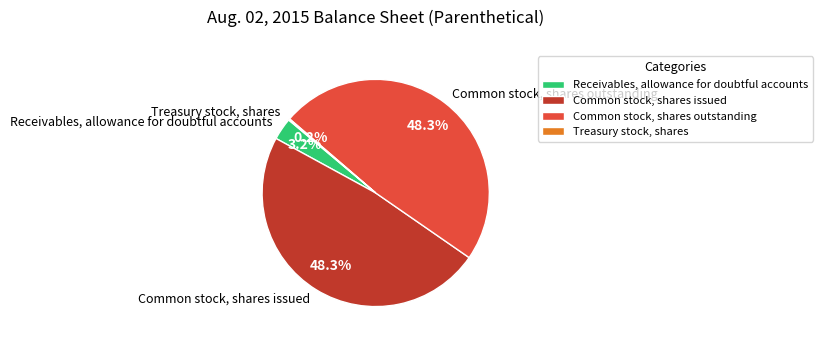

What portion of the pie excludes Receivables, allowance for doubtful accounts?

96.8%